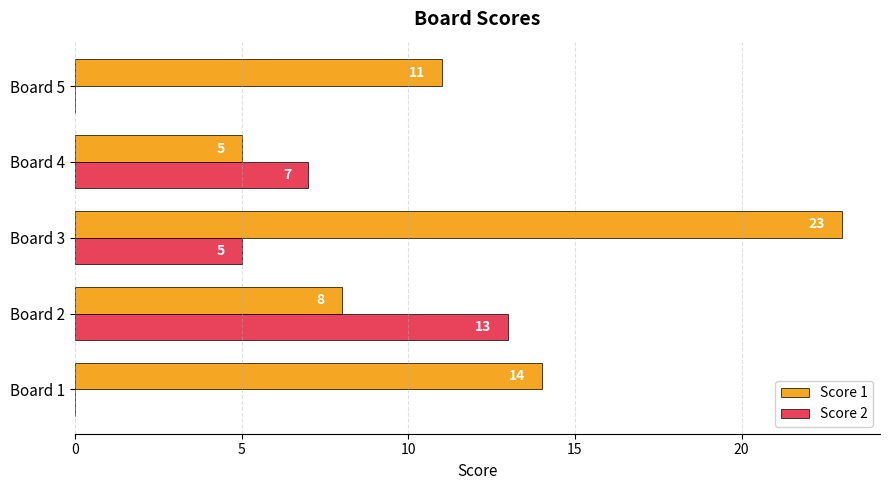

The Score 1 series shows 23 at Board 3. True or false?

True